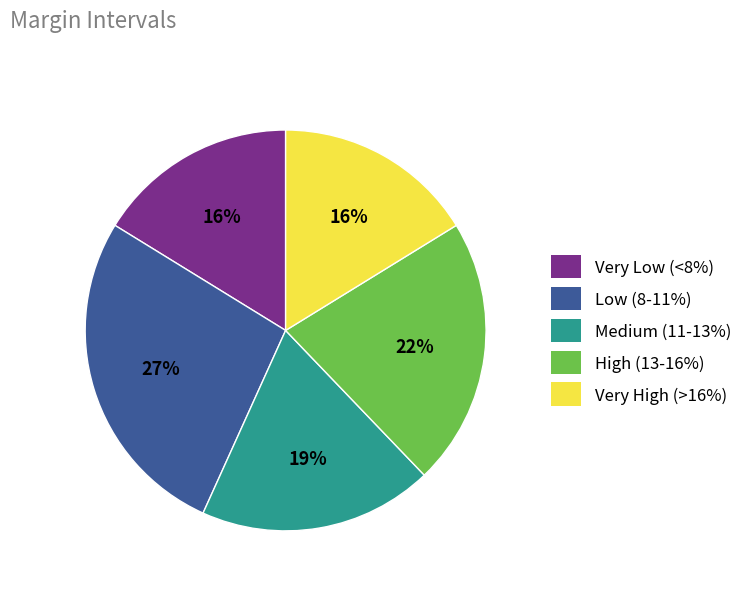

Which category has the biggest portion of the pie?

Low (8-11%)